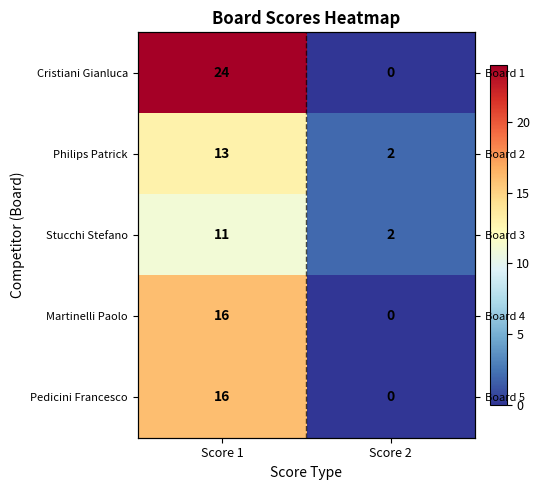

At which label does Philips Patrick reach its peak?

Score 1